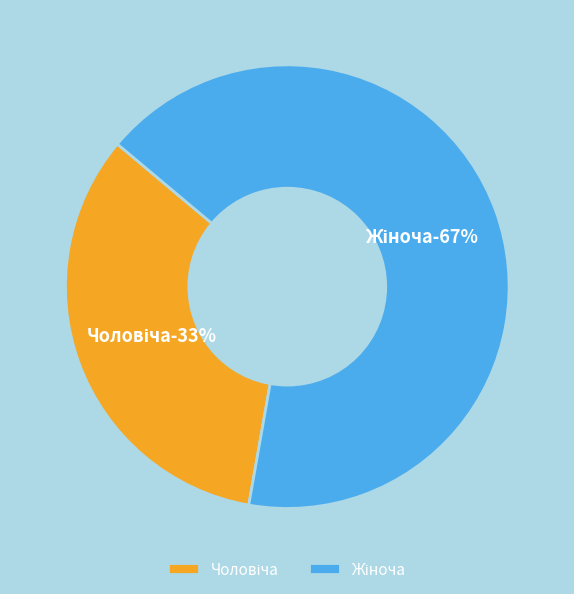

How many segments does this pie chart have?

2